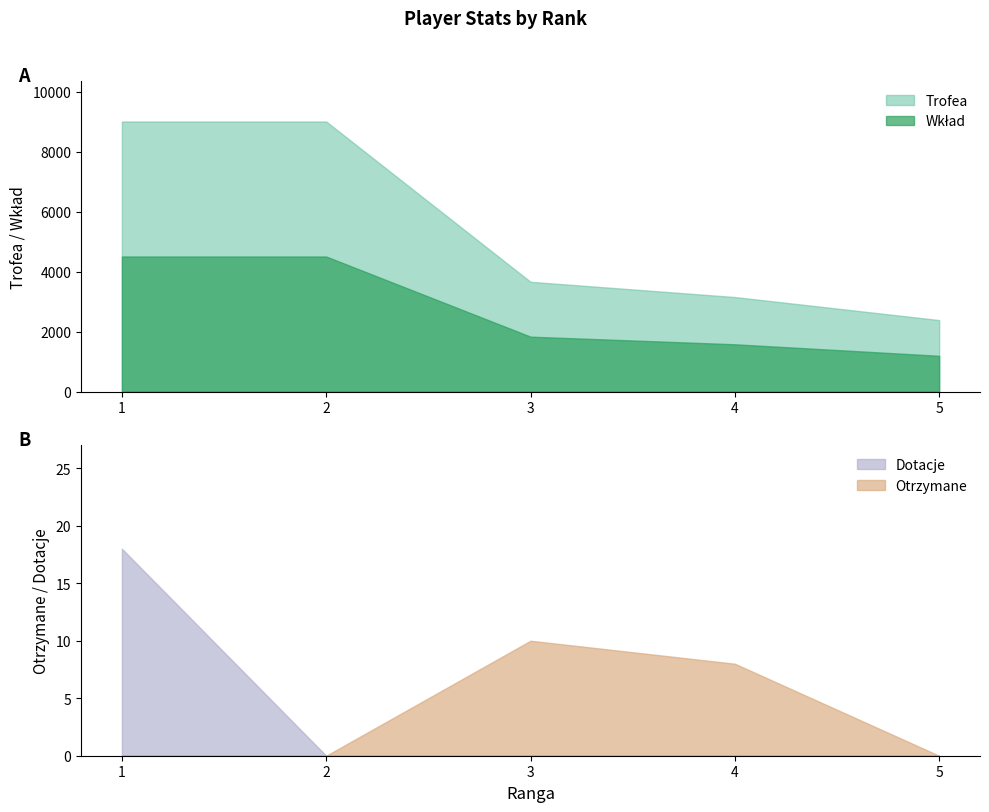

At 1, list the series in order from largest to smallest.

Trofea, Wkład, Dotacje, Otrzymane